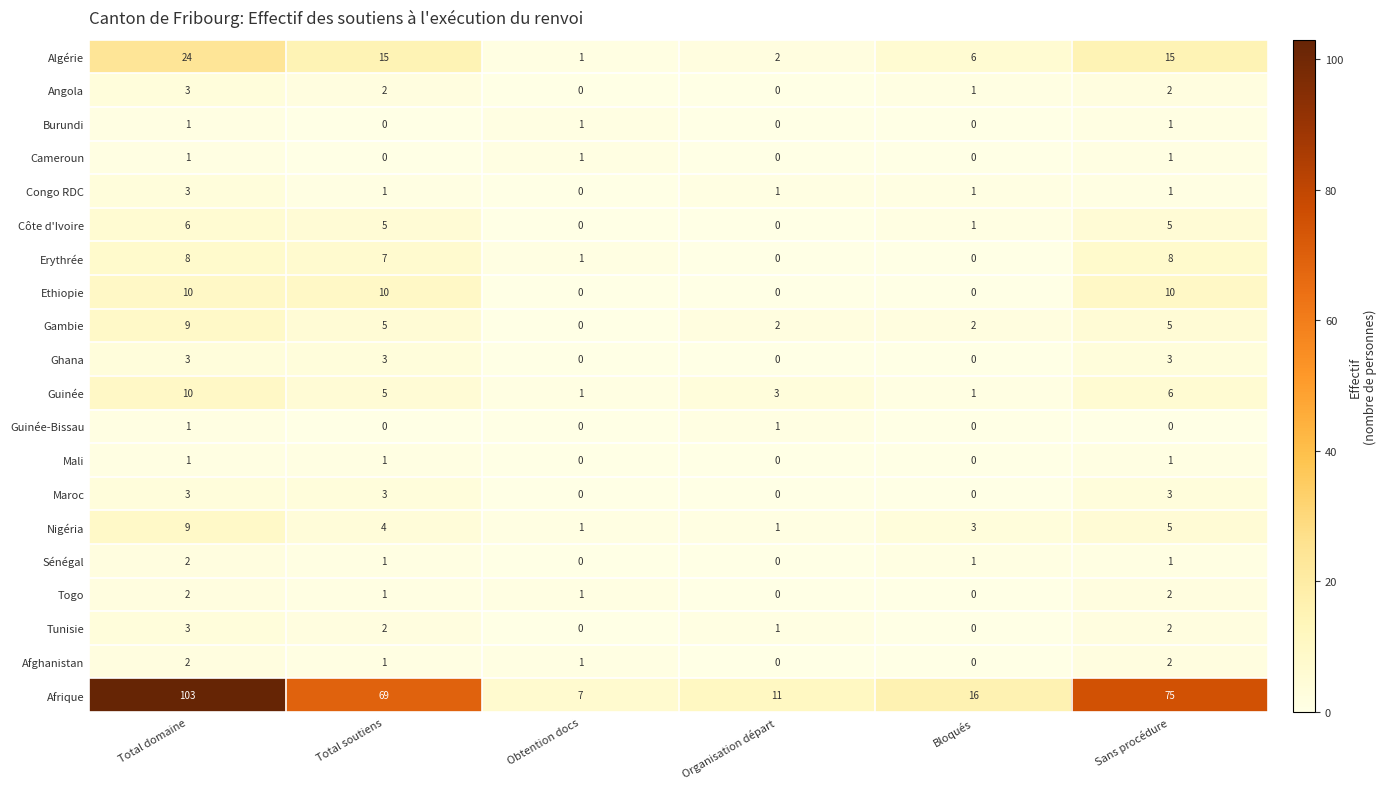

How many data points in Congo RDC are less than 1?

1